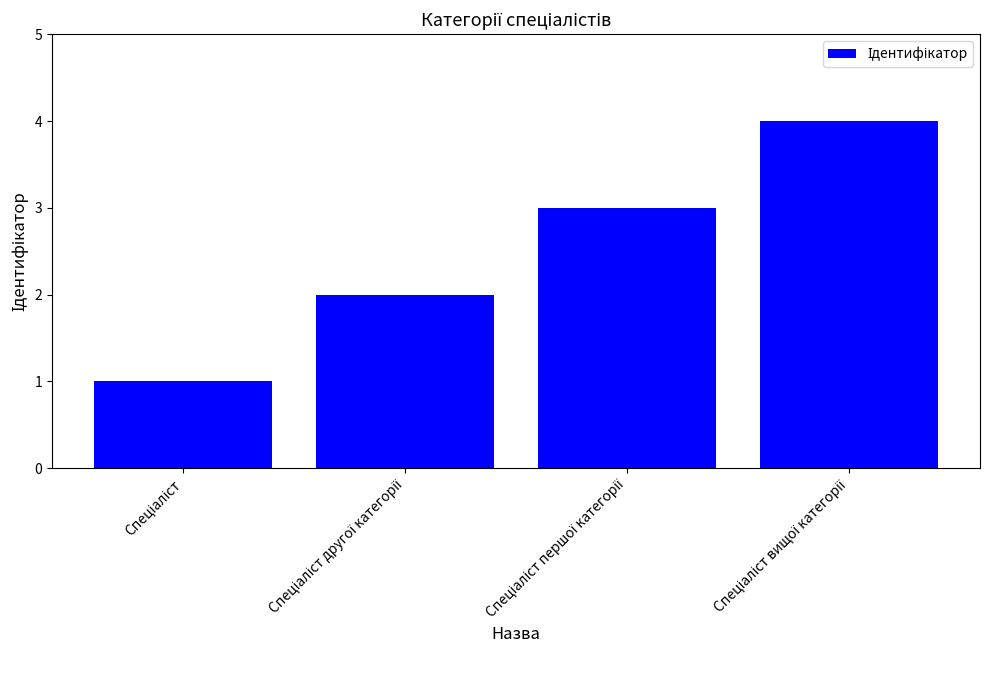

What is the greatest value displayed?

4